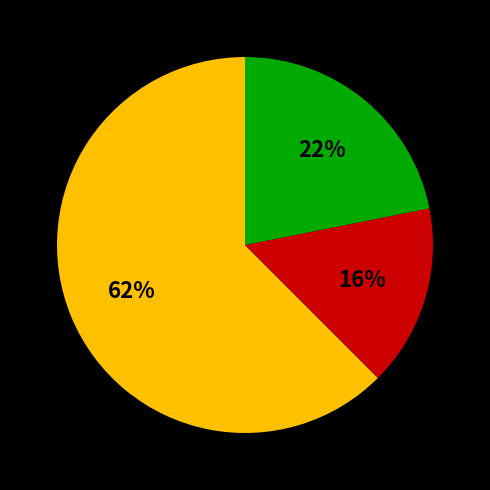

Does any single category account for the majority?

Yes